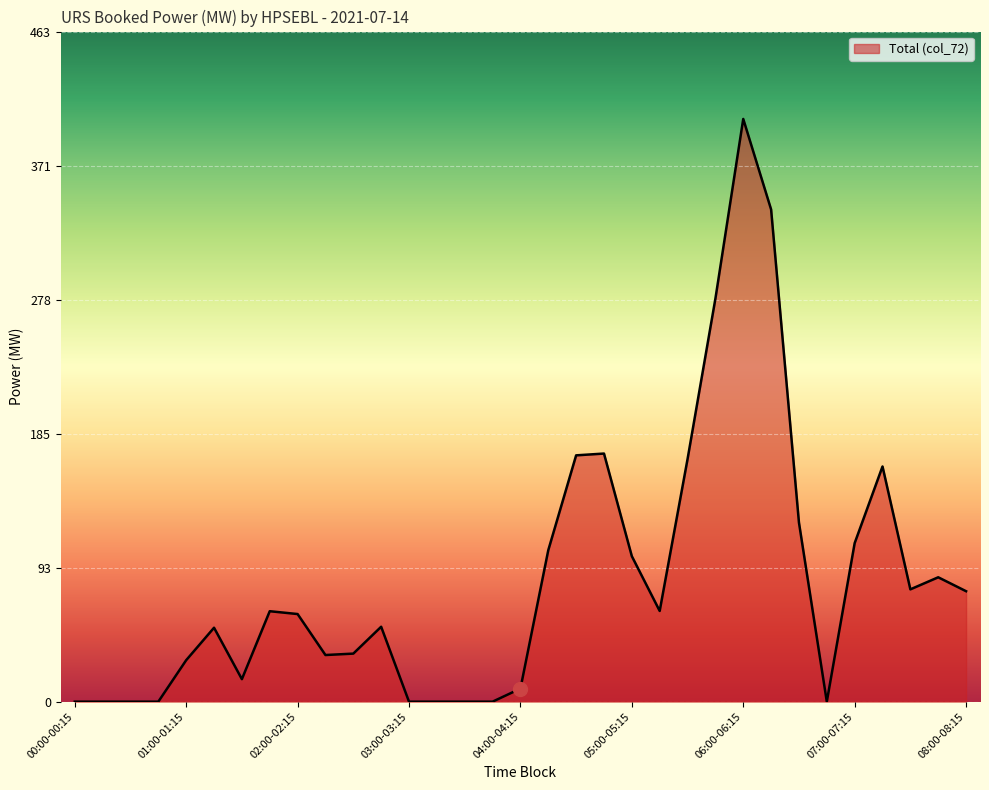

What is the greatest value displayed?

402.8